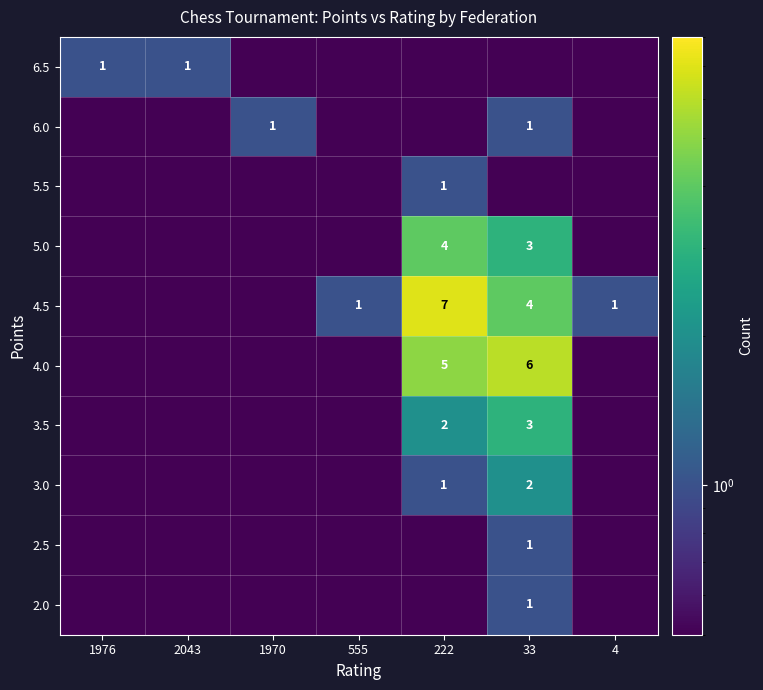

The value of 5.0 at 33 is 0.6. True or false?

False